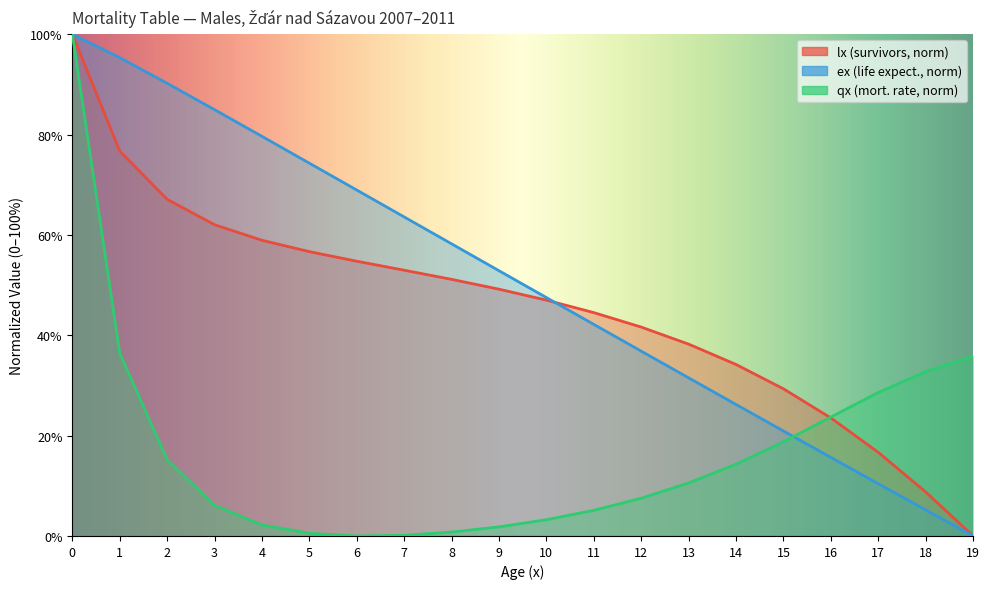

Is the value of qx_scaled at 13 greater than the value of ex at 9?

No